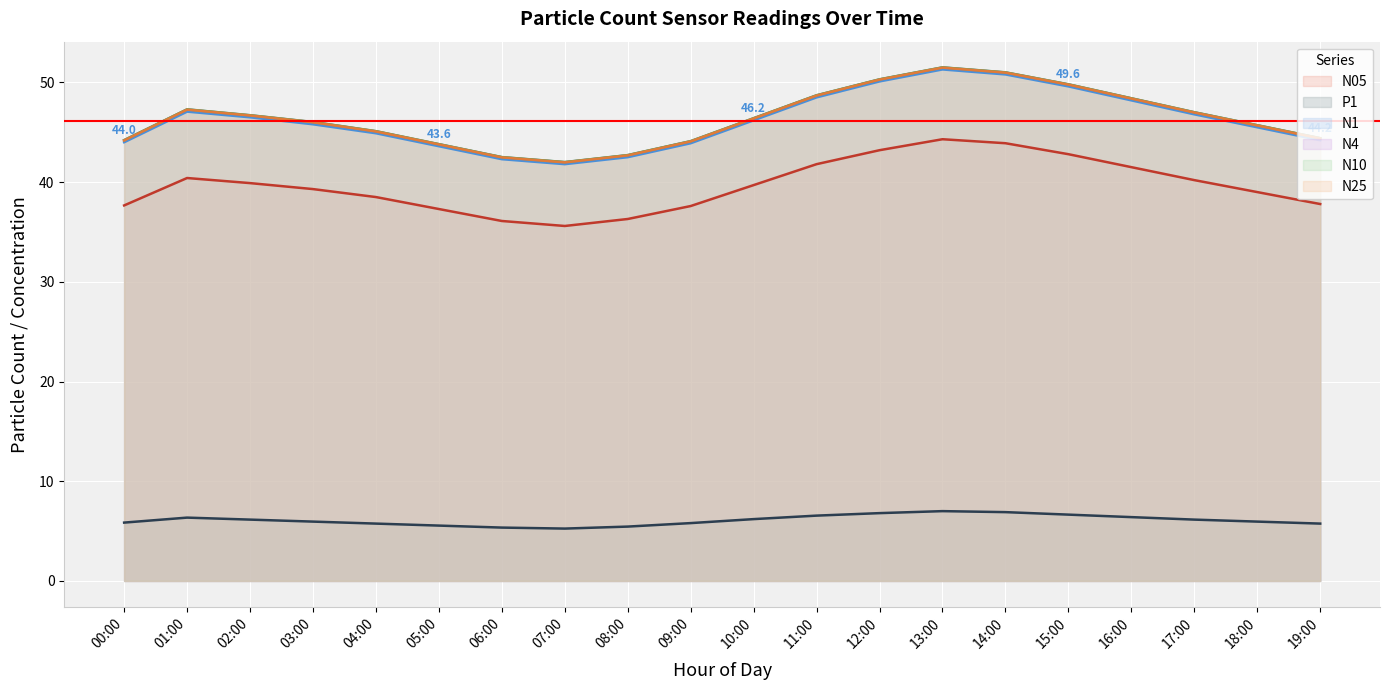

In N05, how many points are lower than both neighbors (excluding endpoints)?

1